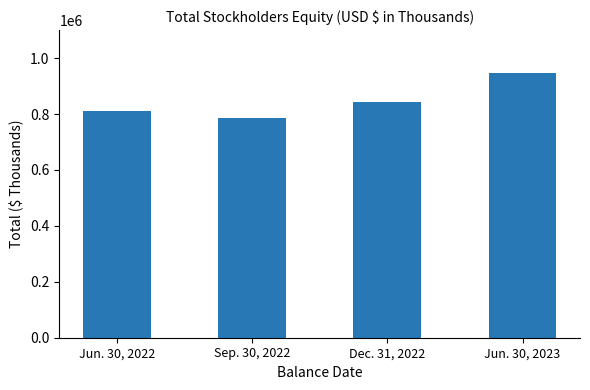

Rank the categories by value from highest to lowest.

Jun. 30, 2023, Dec. 31, 2022, Jun. 30, 2022, Sep. 30, 2022